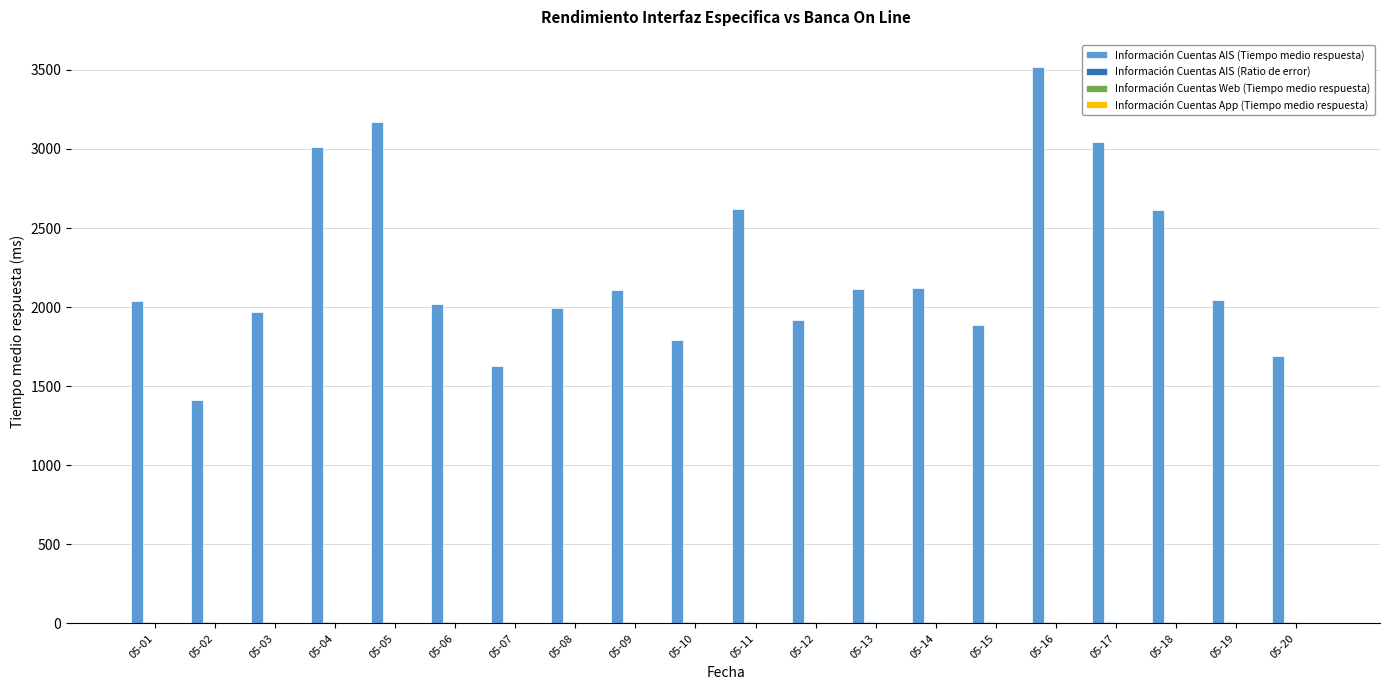

How many groups of bars are there?

20